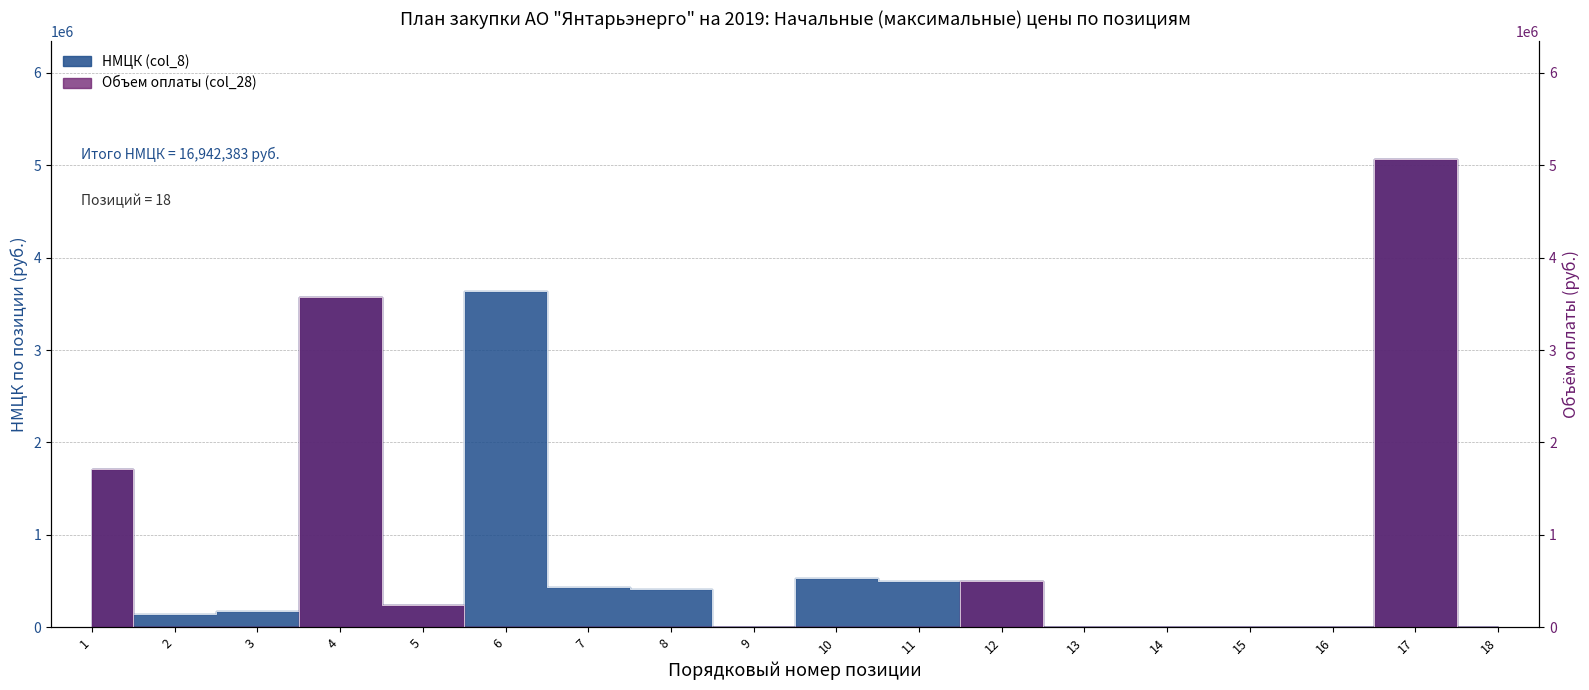

Does the chart display data point markers on the line(s)?

No